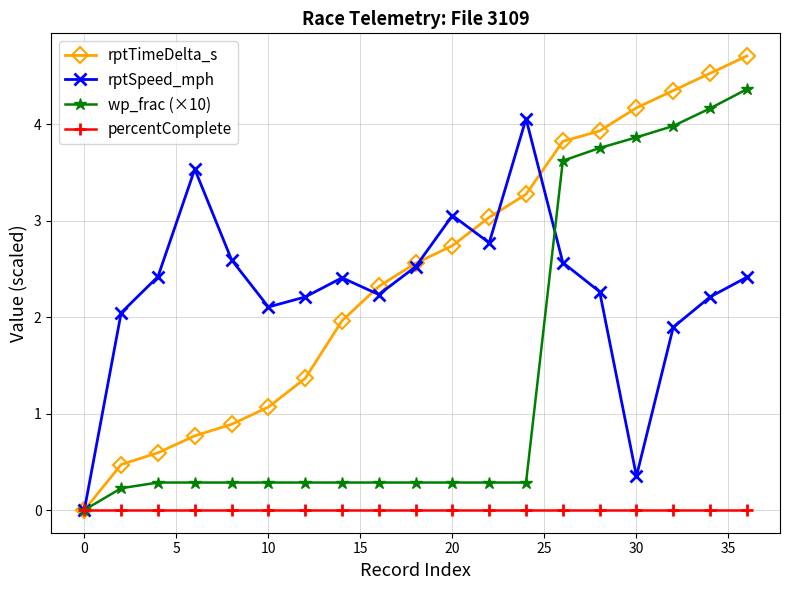

What is the greatest value displayed?

4.7